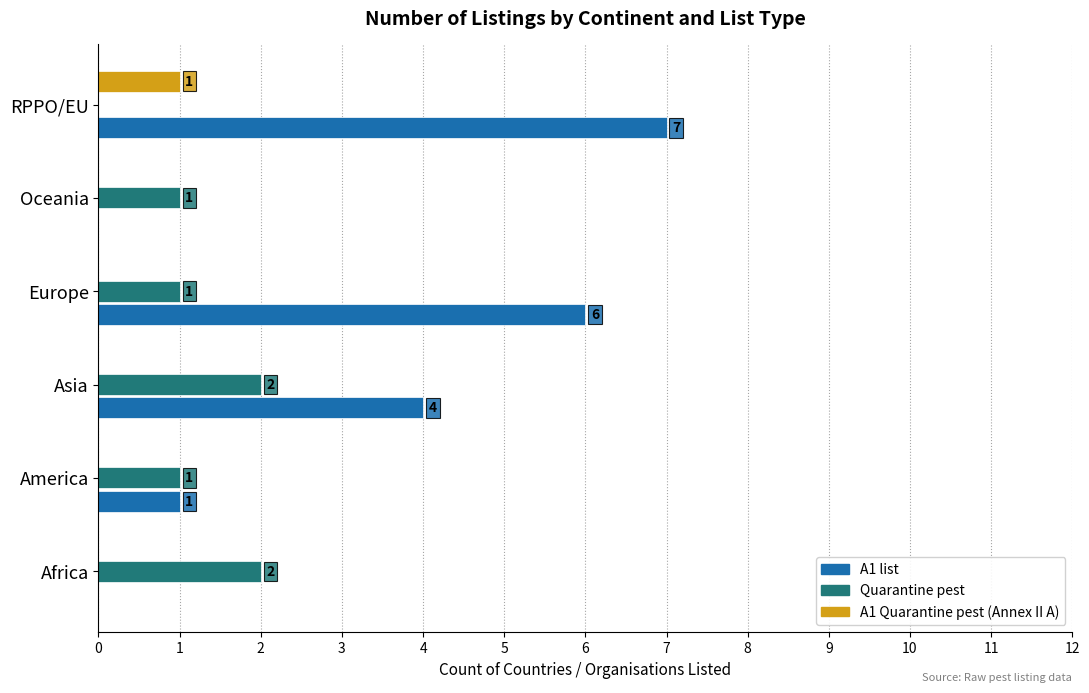

At which category is the sum across all series the highest?

RPPO/EU